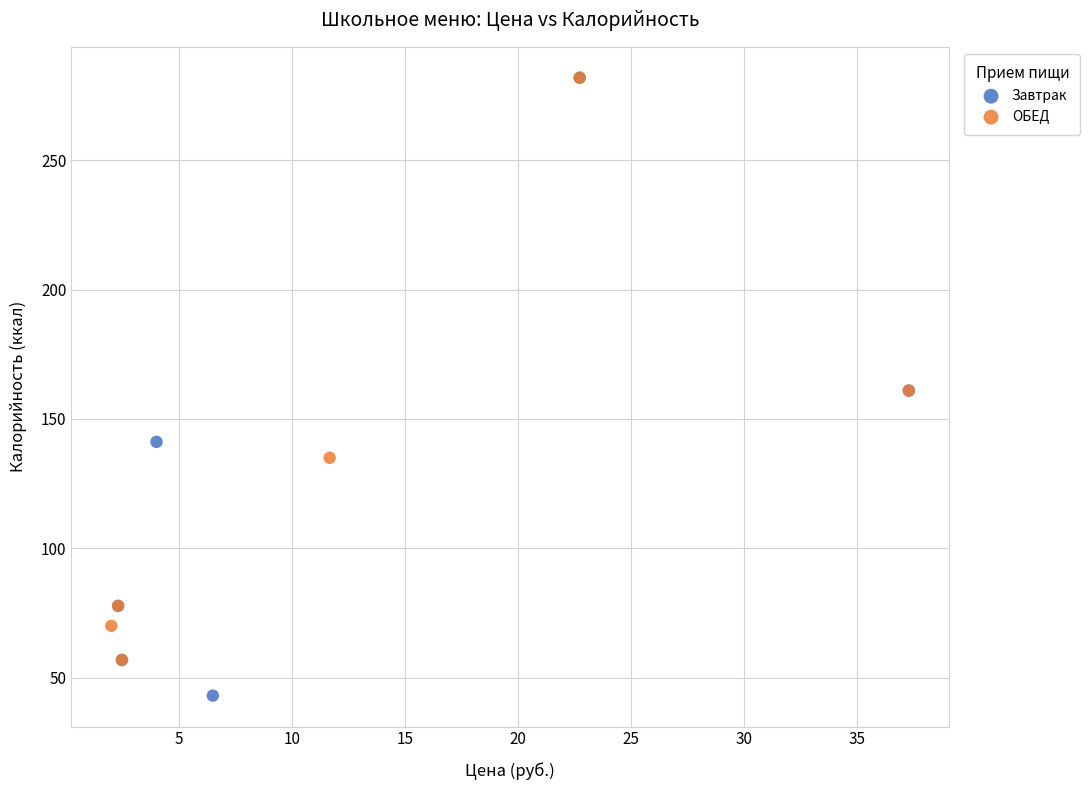

Which series has the widest spread of Y values?

Завтрак